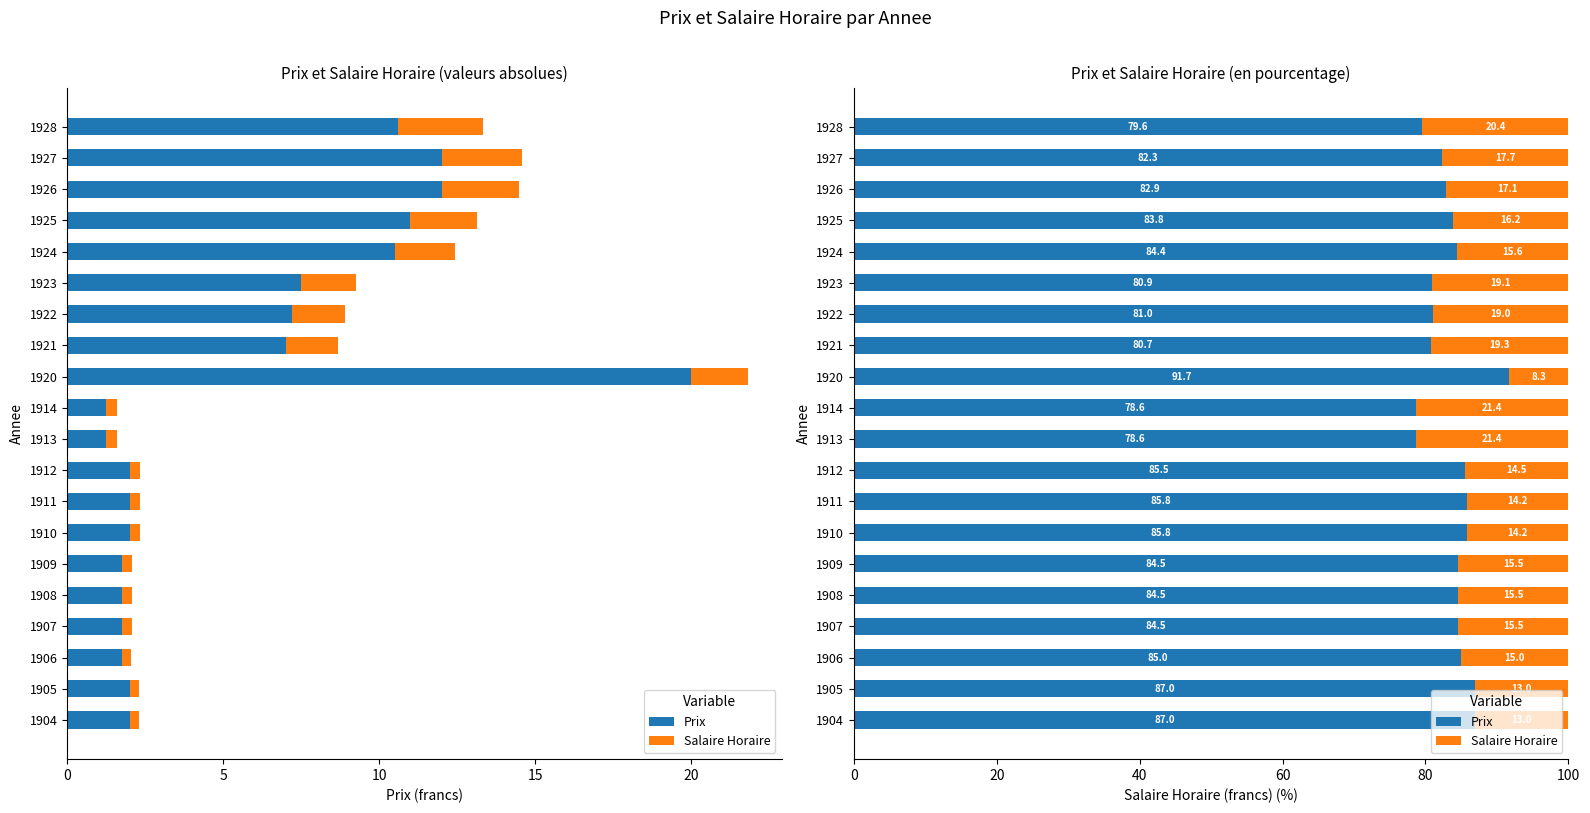

List the series in order of their overall mean, highest first.

Prix, Salaire Horaire